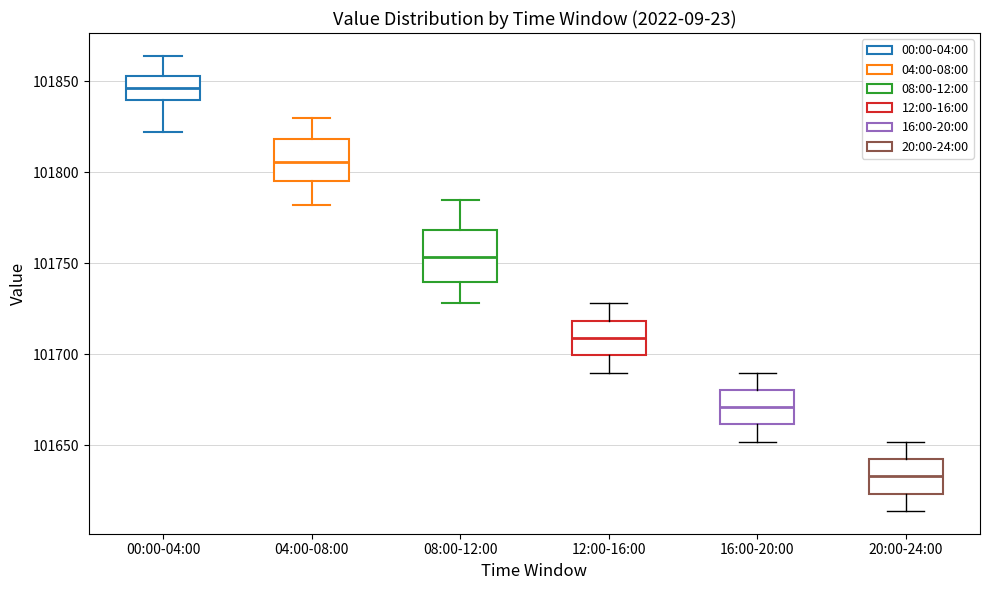

Reading left to right, transcribe this box plot: for each box, give where its median line is, the range the box spans, and where its two whiskers end, as read against the y-axis. The values are not printed on the chart, so give them approximately, as read against the axis.

00:00-04:00: median 101845, box 101840 to 101855, whiskers 101820 to 101865
04:00-08:00: median 101805, box 101795 to 101820, whiskers 101780 to 101830
08:00-12:00: median 101755, box 101740 to 101770, whiskers 101730 to 101785
12:00-16:00: median 101710, box 101700 to 101720, whiskers 101690 to 101730
16:00-20:00: median 101670, box 101660 to 101680, whiskers 101650 to 101690
20:00-24:00: median 101635, box 101625 to 101645, whiskers 101615 to 101650